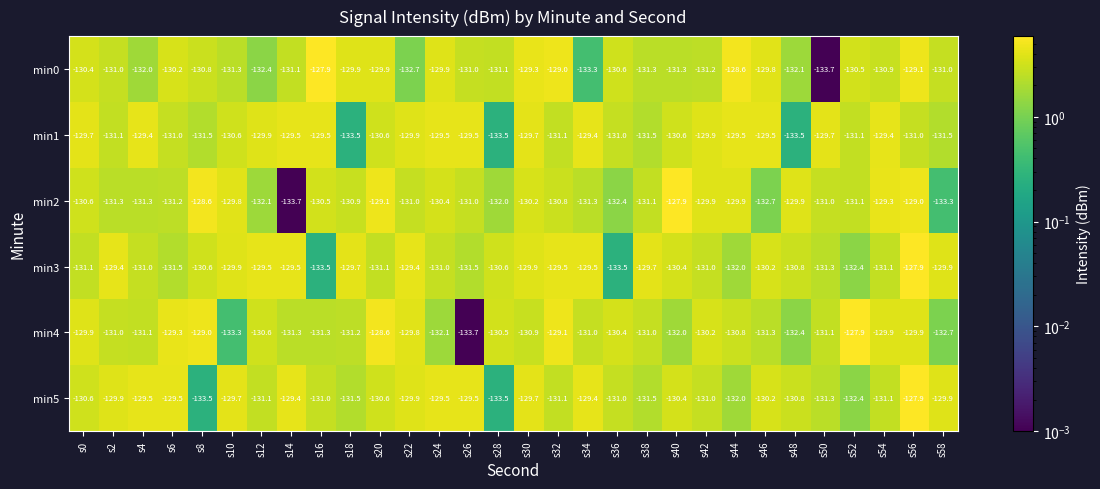

At which label does min0 first exceed -130?

s16